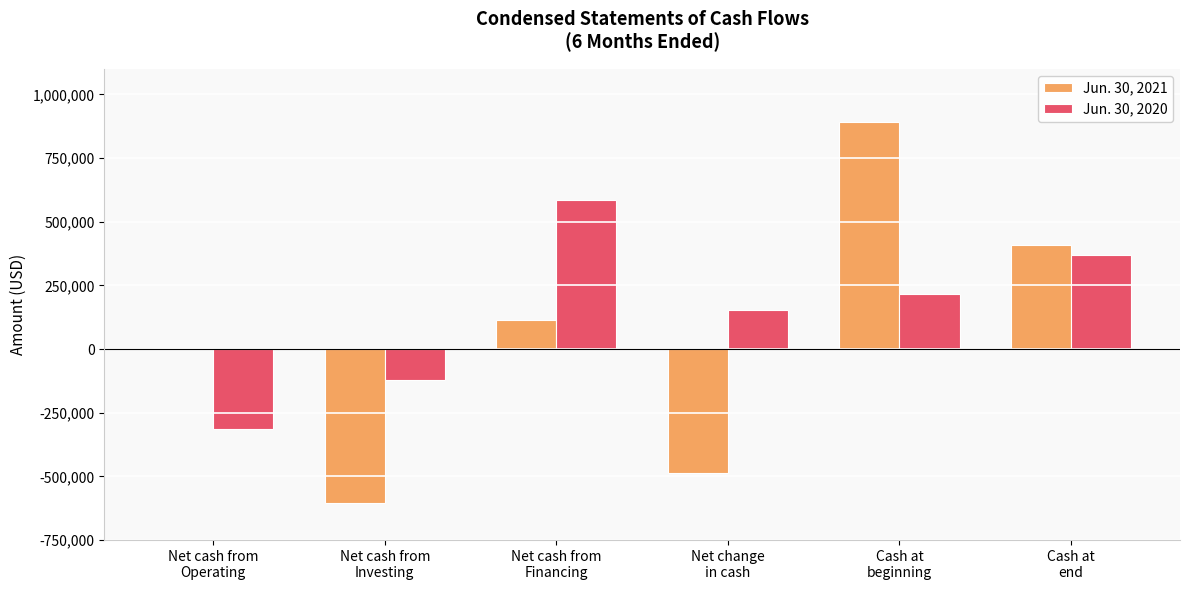

What is the difference between the Jun. 30, 2020 values at Net cash from
Financing and Cash at
end?

218485